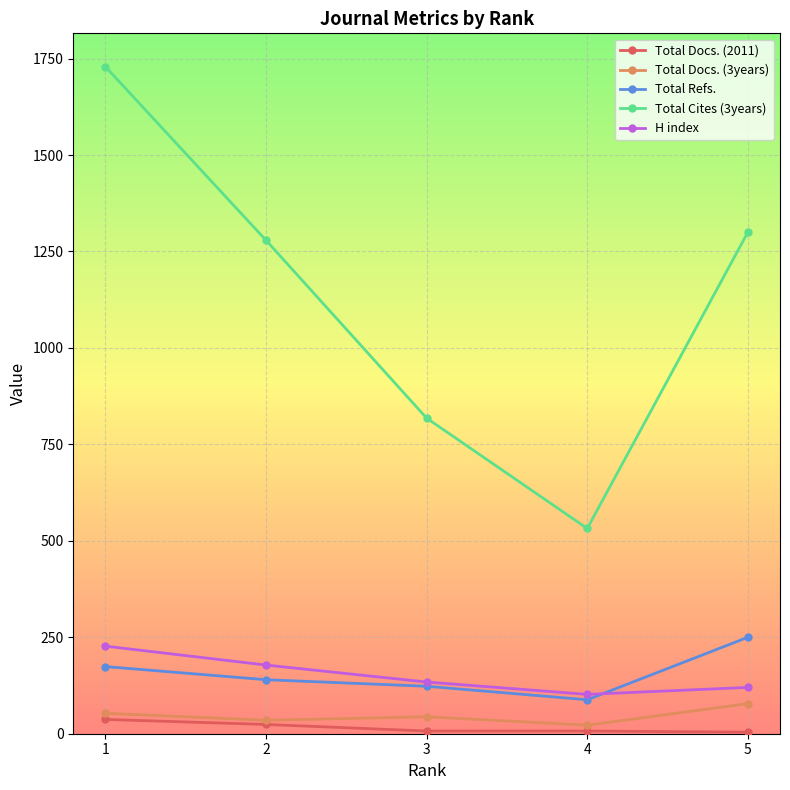

Does the chart display data point markers on the line(s)?

Yes